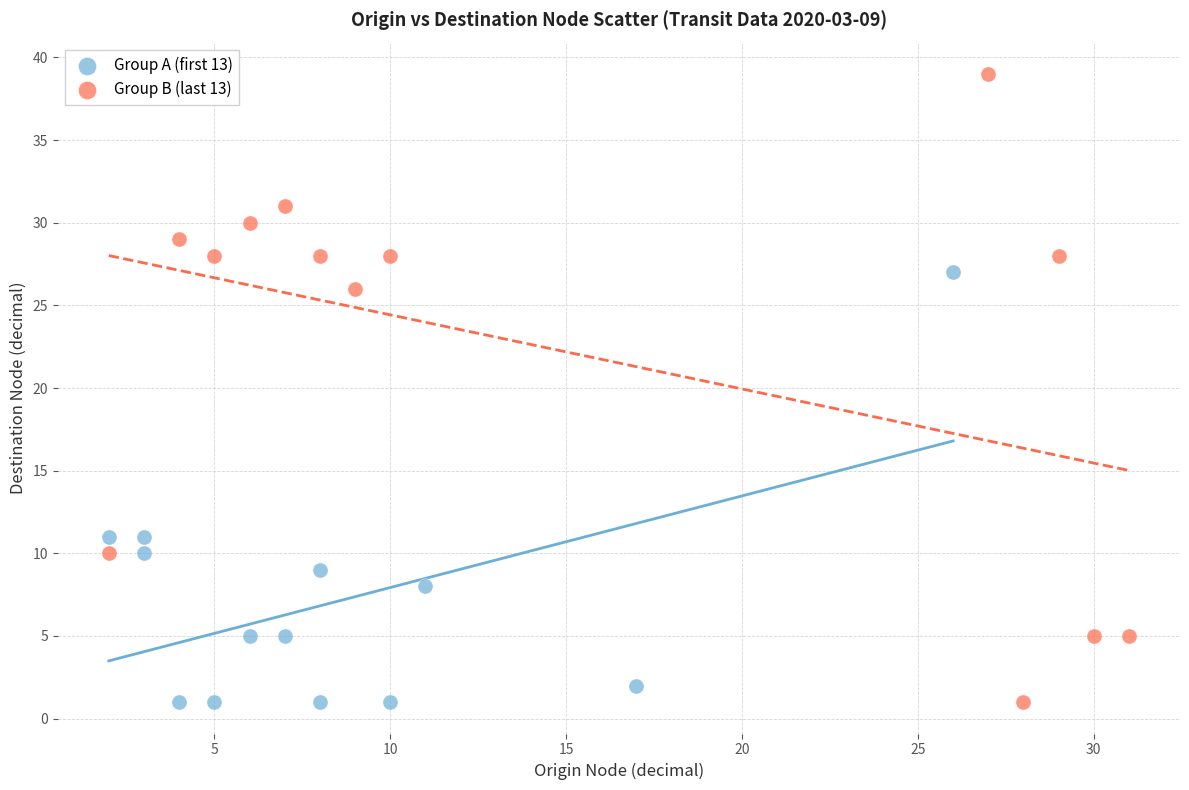

Which series has the widest spread of Y values?

Group B (last 13)